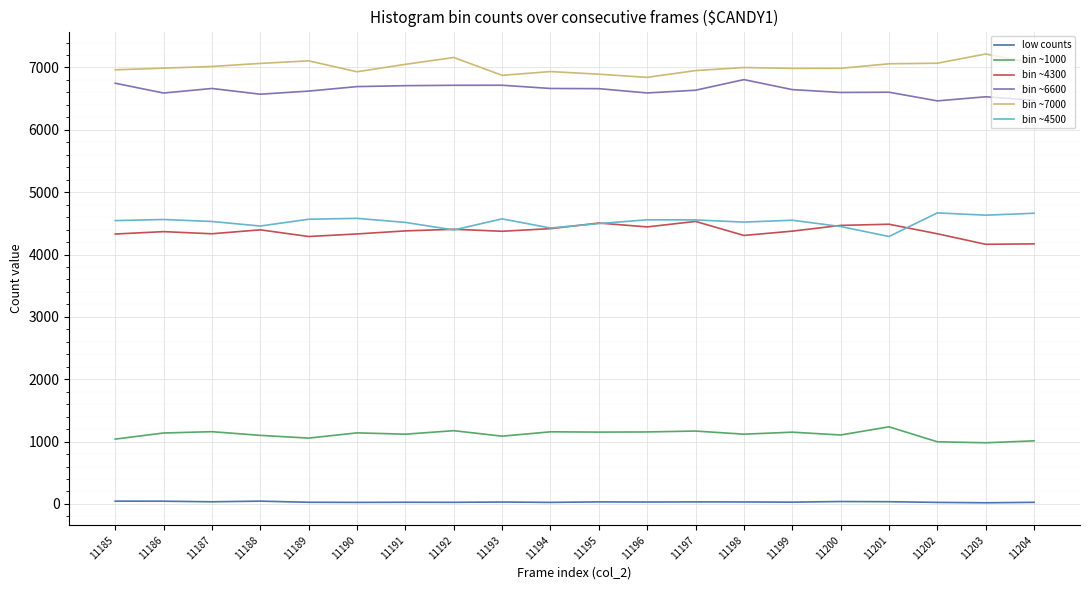

What is the sum of all bin ~6600 values?

132692